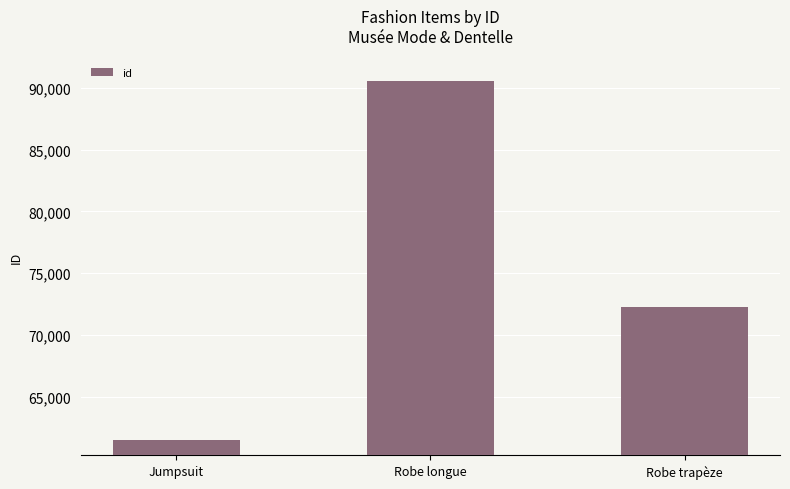

What is the difference between the values at Jumpsuit and Robe longue?

29096